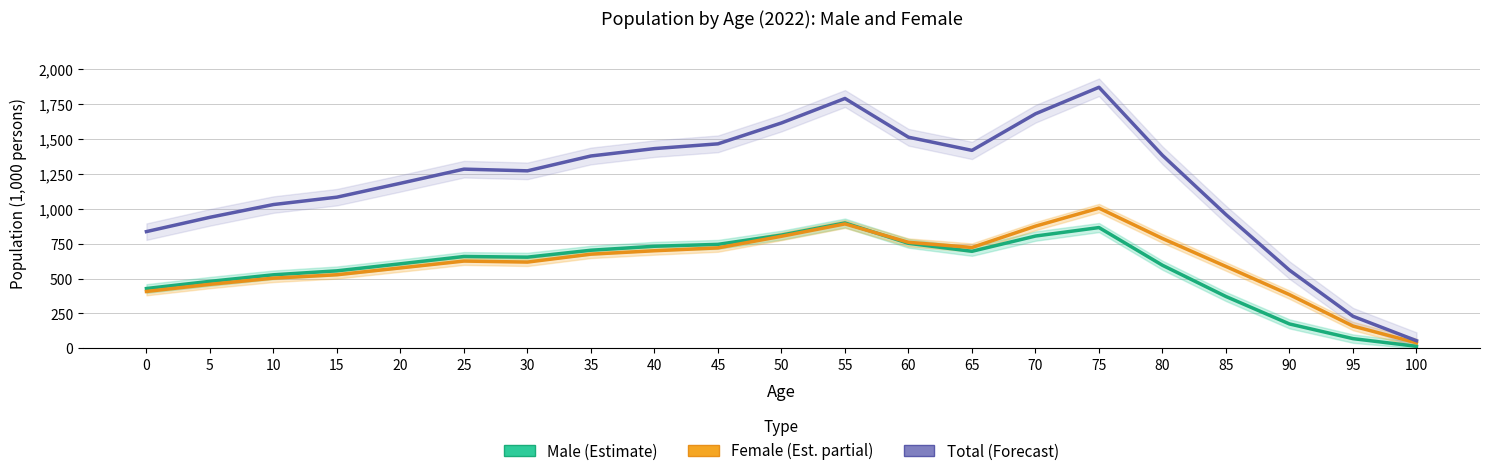

True or false: Total has more than 0 points higher than both neighbors.

True